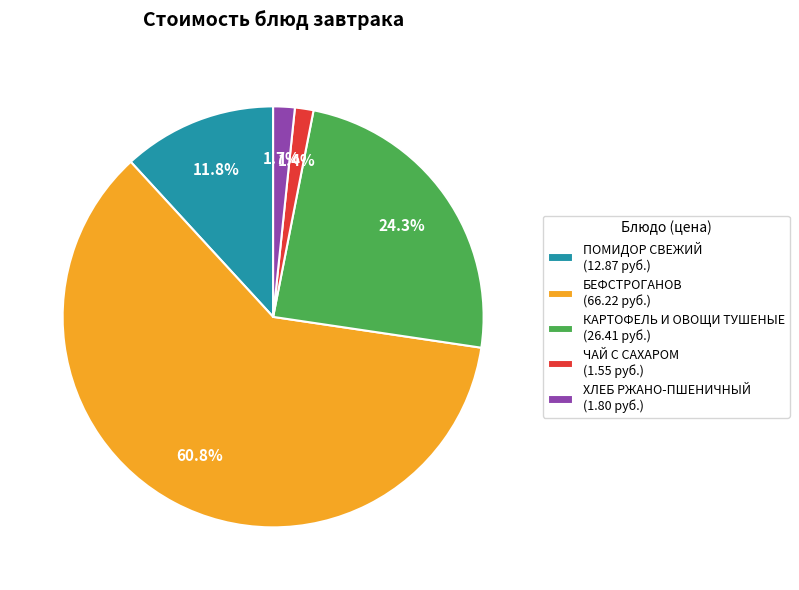

Does any single category account for the majority?

Yes